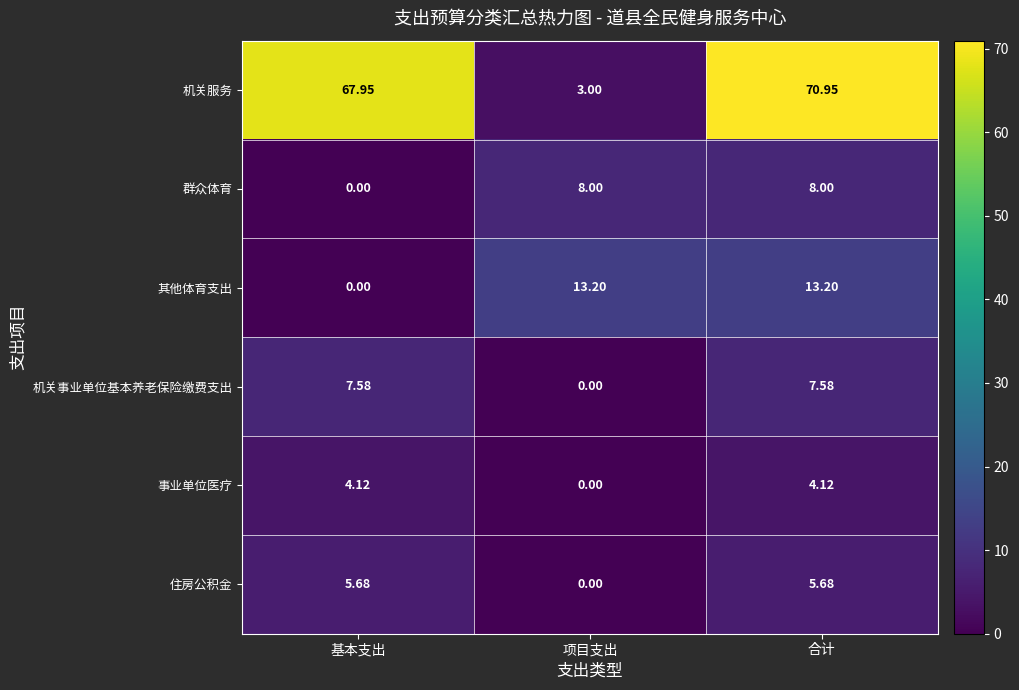

At which category is the sum across all series the highest?

合计